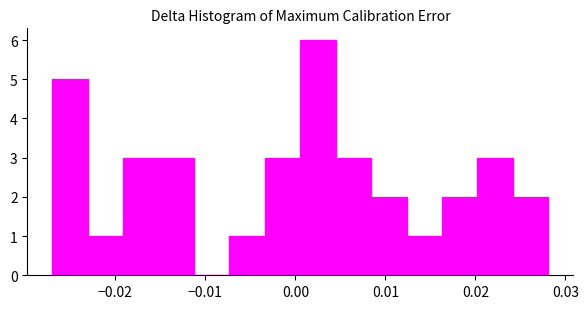

Around what value on the x-axis is the tallest bar? Give the approximate position of its centre, as read against the axis.

0.003